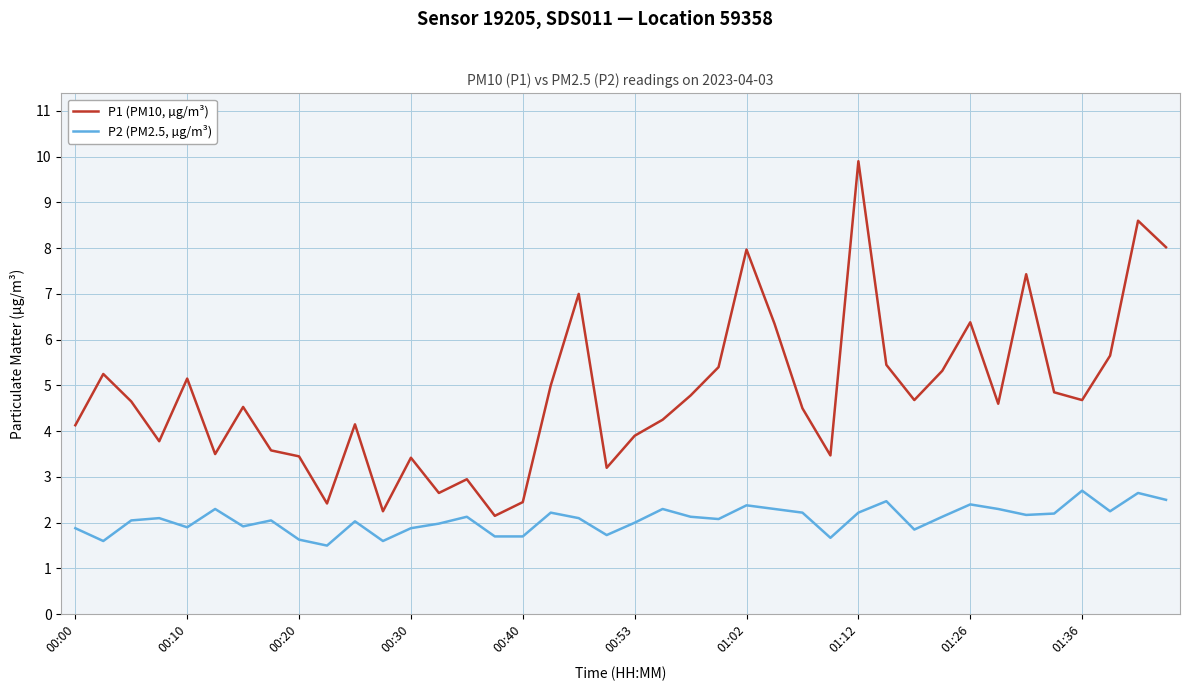

What is the smallest value displayed?

1.5